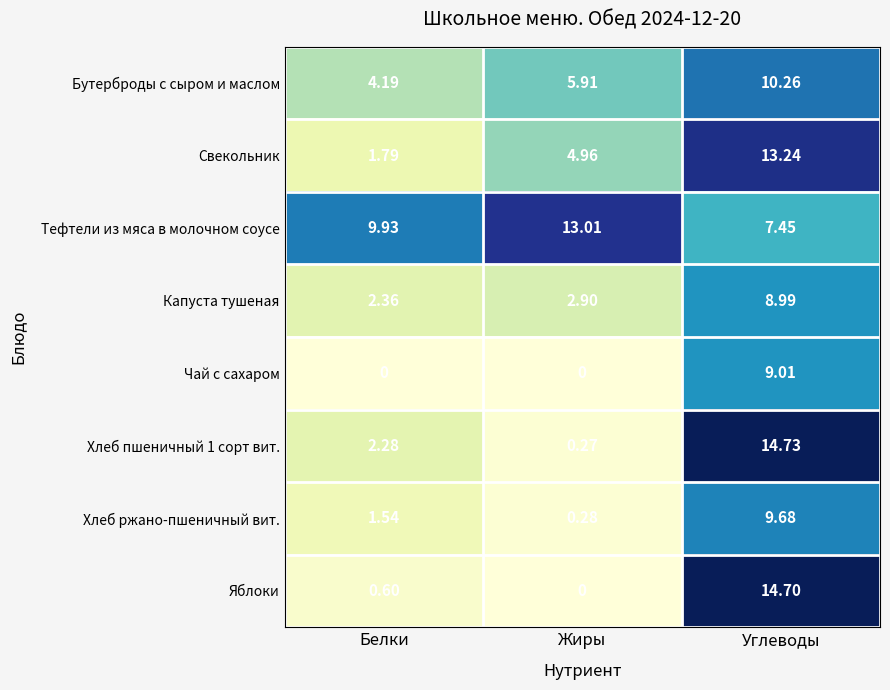

Which category has the lowest value in the Бутерброды с сыром и маслом series?

Белки